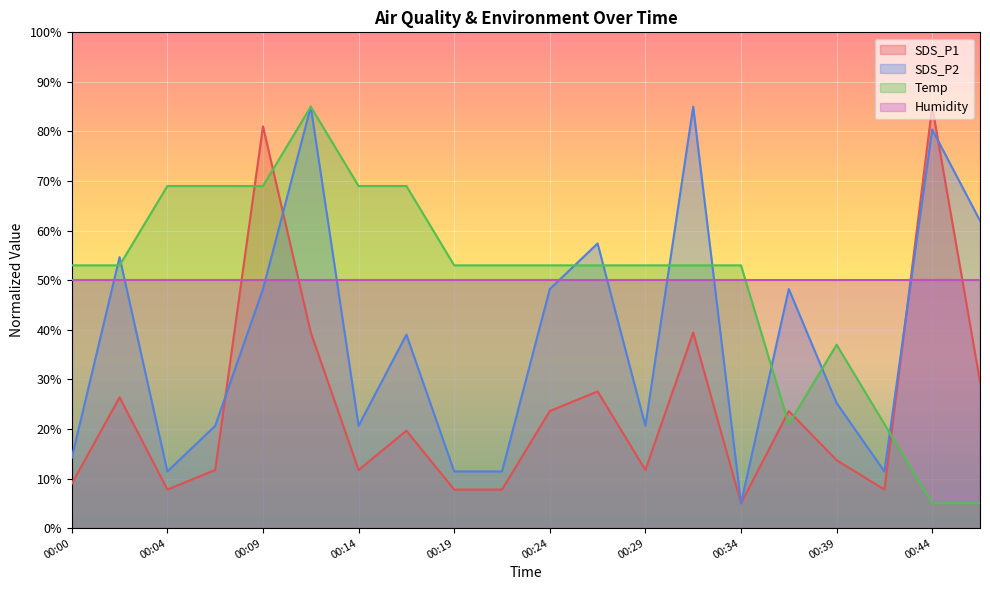

True or false: SDS_P1 has more than 0 points higher than both neighbors.

True